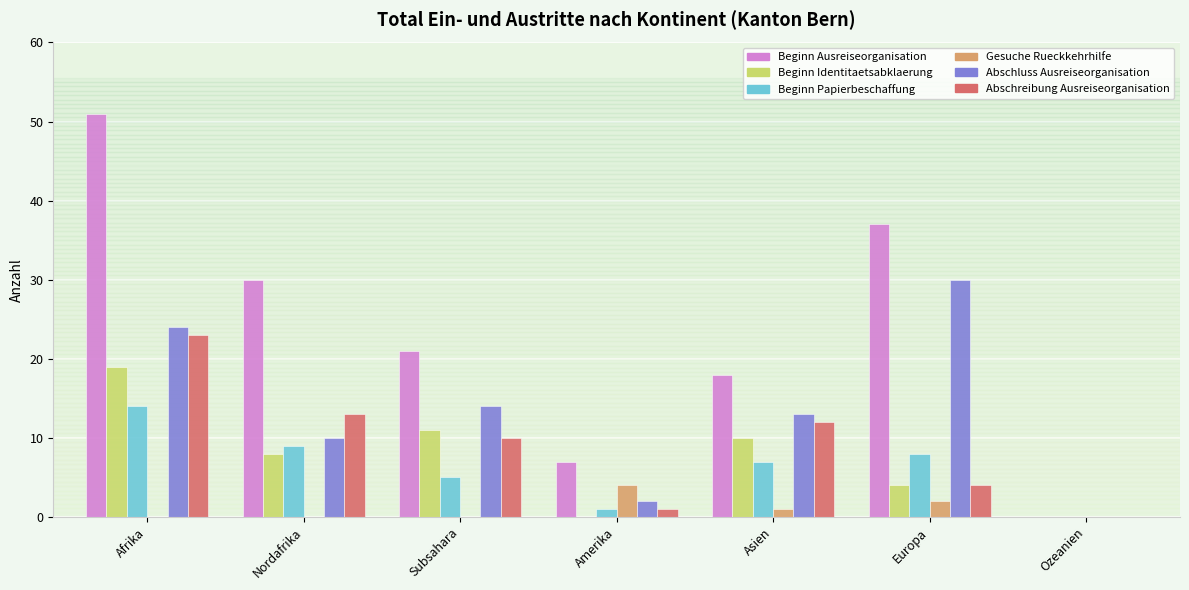

What is the highest value of the Abschreibung Ausreiseorganisation series?

23